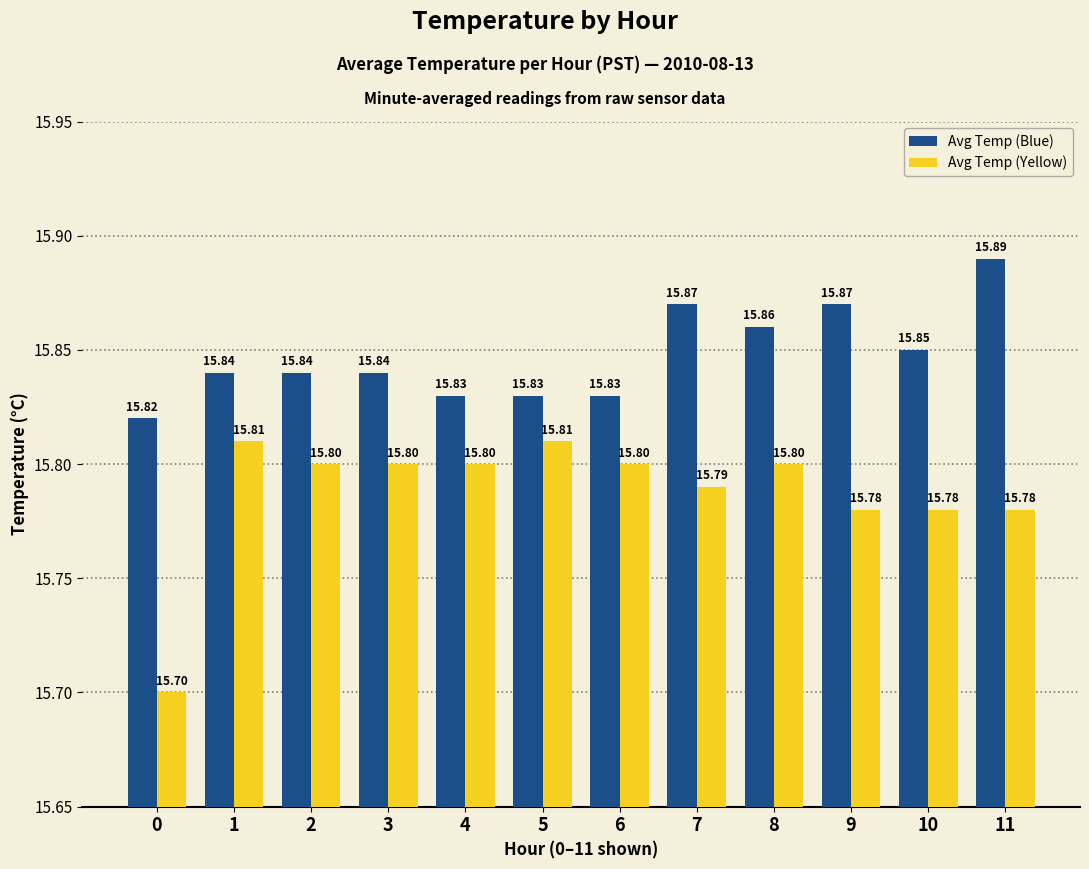

At which category is the sum across all series the highest?

11